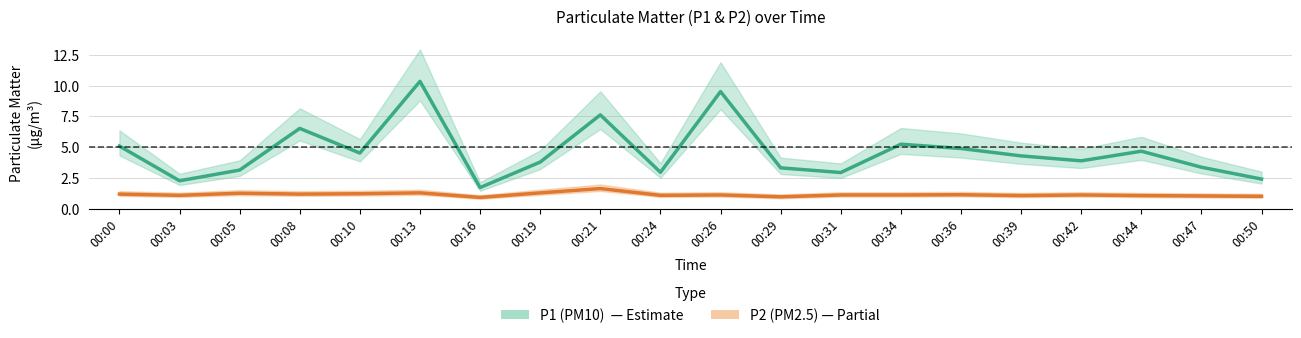

What is the value of the P1 (PM10) point at the 16th from the left?

4.3